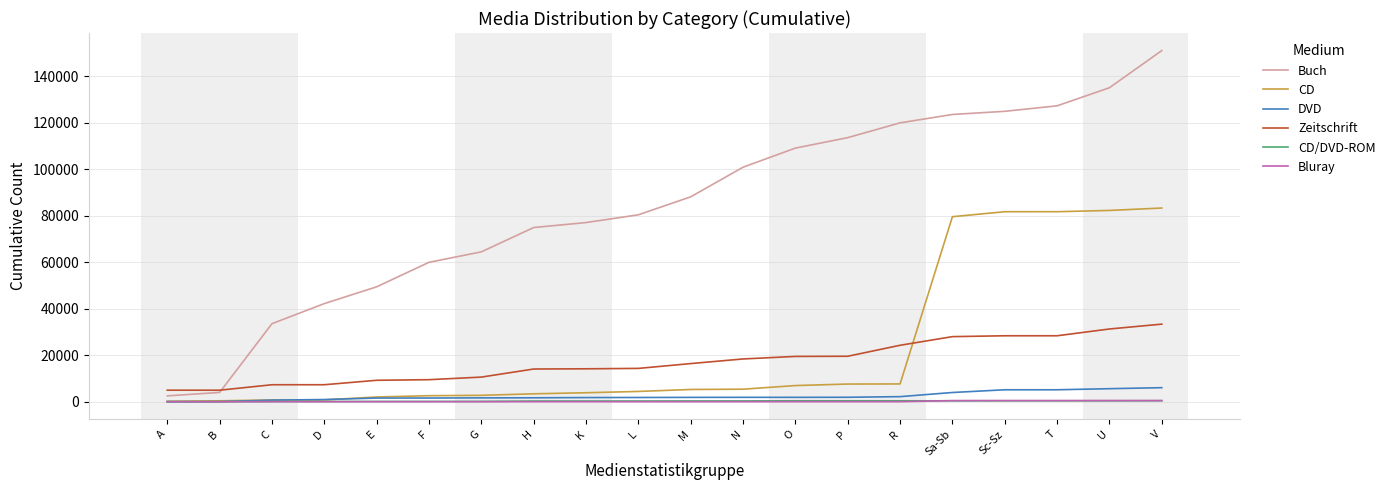

Which series has the widest spread of values?

Buch